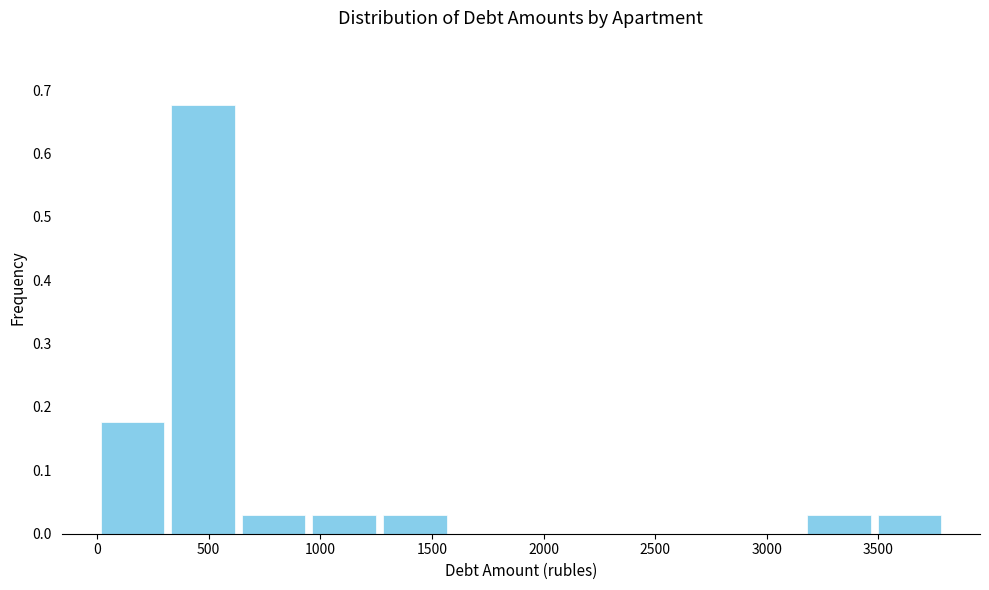

Over which range of the x-axis is the bar tallest?

300 to 650